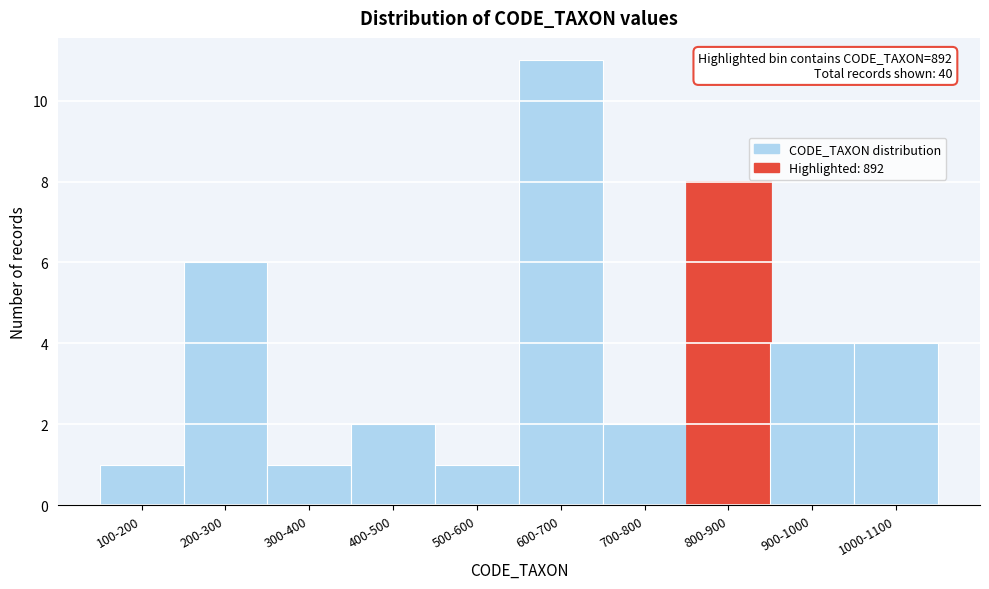

Reading right to left, extract all data points from this chart.

4	4	8	2	11	1	2	1	6	1